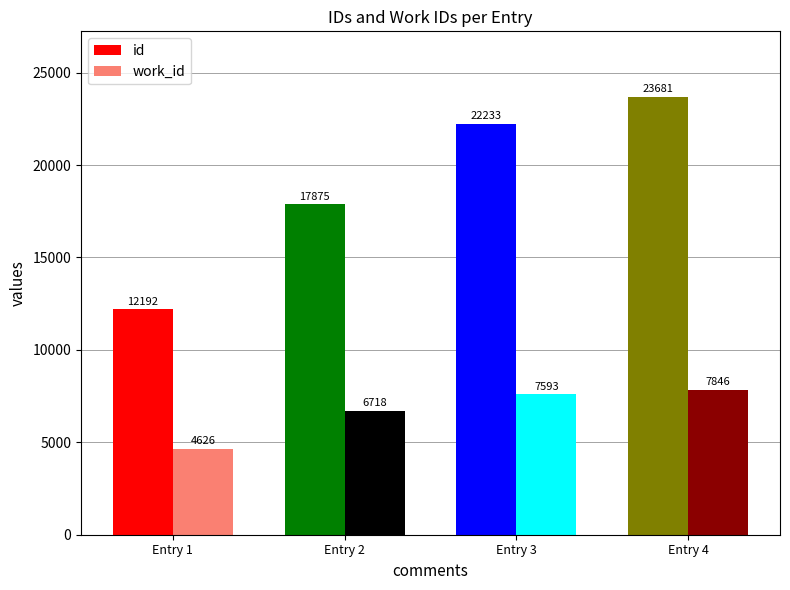

Reading left to right, transcribe all the data shown in this chart.

id: Confirmed in 1739 GM.=12192	=17875	INTEREST: a common phrase=22233	INTEREST. USE IN ENTRY.=23681
work_id: Confirmed in 1739 GM.=4626	=6718	INTEREST: a common phrase=7593	INTEREST. USE IN ENTRY.=7846